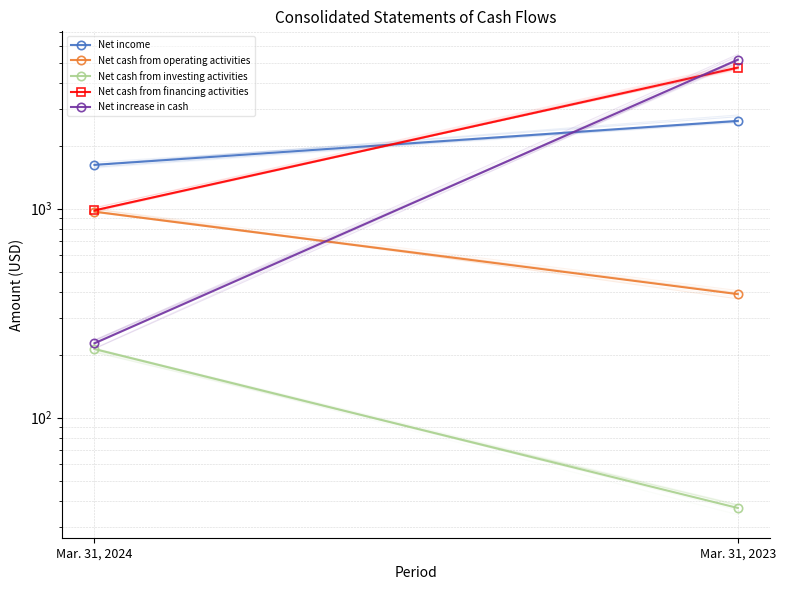

Reading right to left, extract all data points from this chart.

Net income: Mar. 31, 2023=2630	Mar. 31, 2024=1619
Net cash from operating activities: Mar. 31, 2023=390	Mar. 31, 2024=967
Net cash from investing activities: Mar. 31, 2023=37	Mar. 31, 2024=213
Net cash from financing activities: Mar. 31, 2023=4731	Mar. 31, 2024=981
Net increase in cash: Mar. 31, 2023=5158	Mar. 31, 2024=227